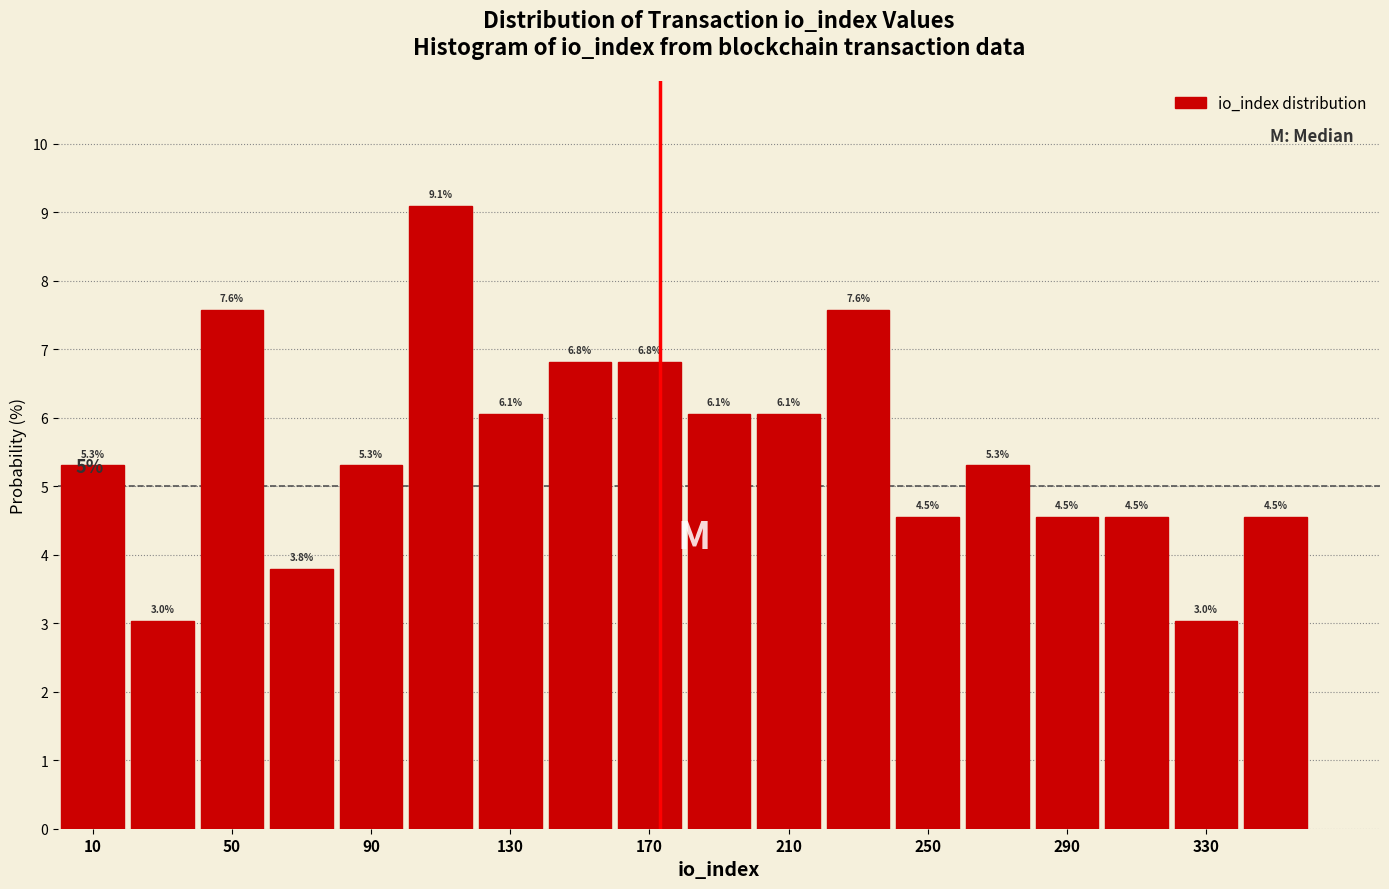

Reading left to right, transcribe this chart: for each bar, give the range it covers on the x-axis and its height.

0 to 20: 5.3
20 to 40: 3.0
40 to 60: 7.6
60 to 80: 3.8
80 to 100: 5.3
100 to 120: 9.1
120 to 140: 6.1
140 to 160: 6.8
160 to 180: 6.8
180 to 200: 6.1
200 to 220: 6.1
220 to 240: 7.6
240 to 260: 4.5
260 to 280: 5.3
280 to 300: 4.5
300 to 320: 4.5
320 to 340: 3.0
340 to 360: 4.5